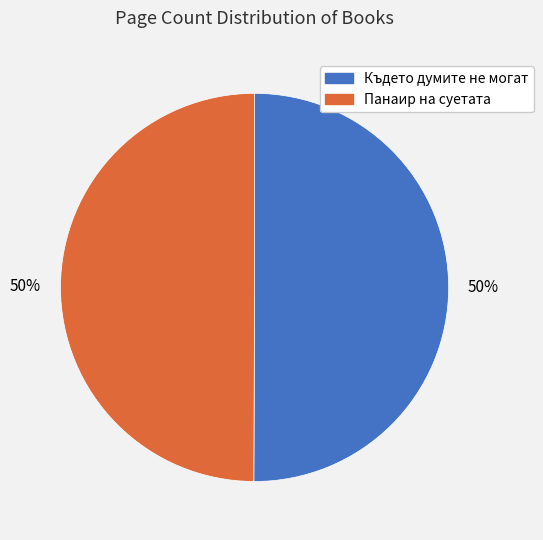

To the nearest percent, what is the average slice percentage?

50%